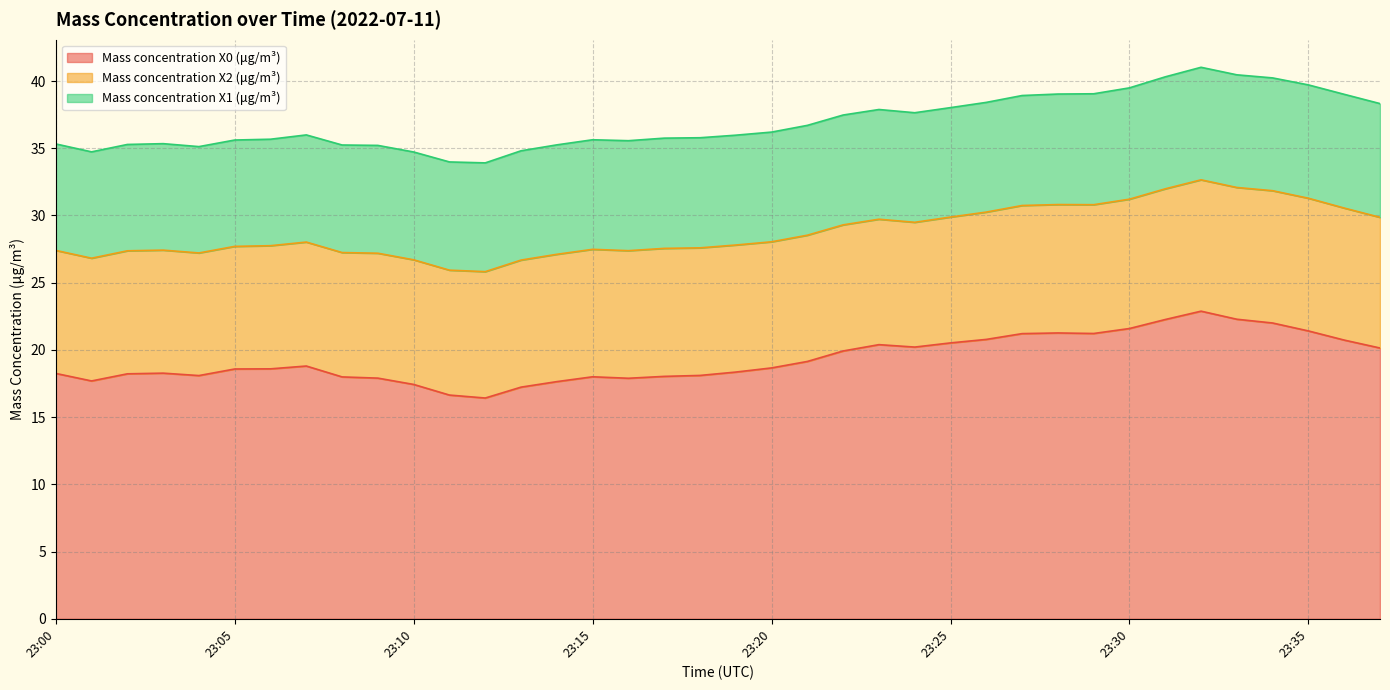

How many data points in Mass concentration X0 (μg/m³) are above 18?

28